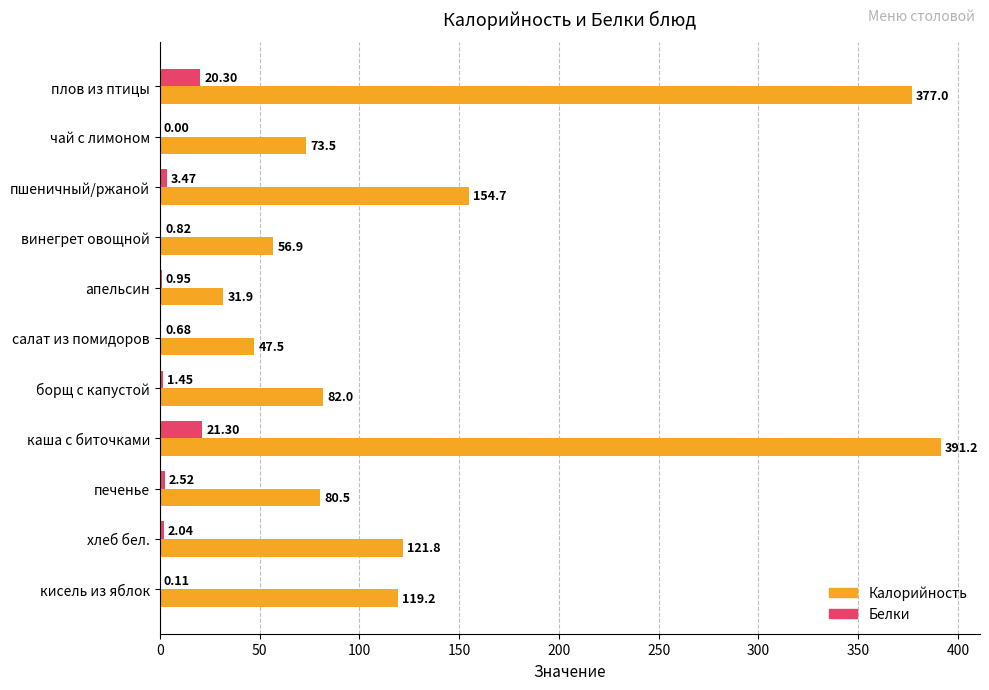

Between пшеничный/ржаной and борщ с капустой, which series saw the biggest shift?

Калорийность